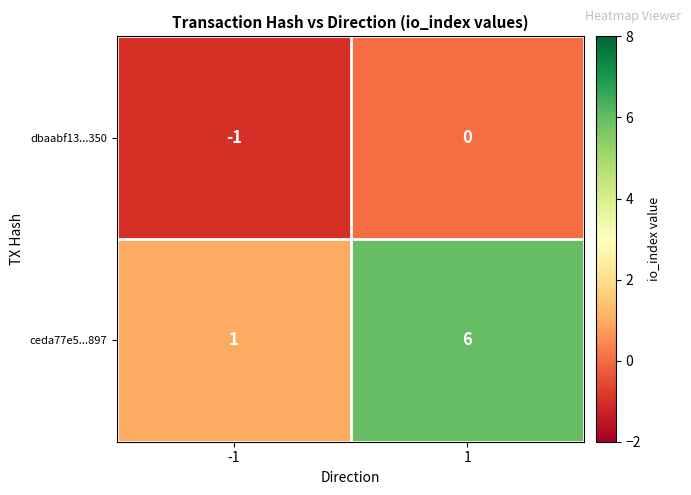

How many categories are shown in the chart?

2